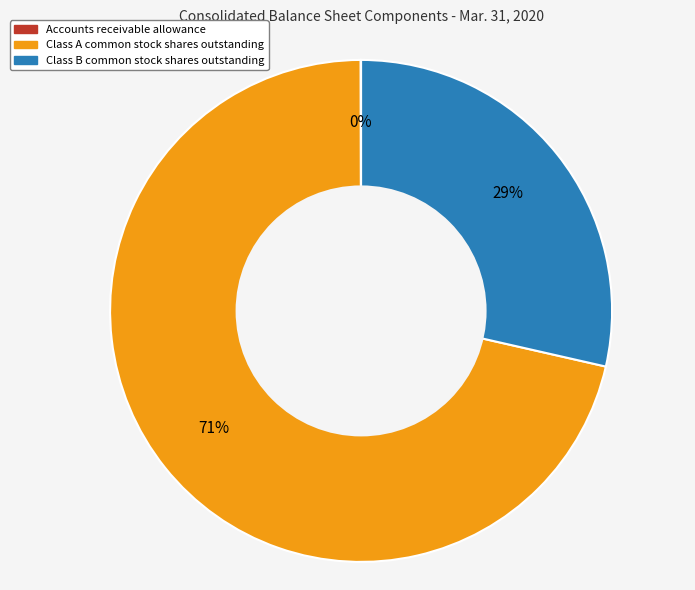

To the nearest percent, what is the difference between the largest and smallest slice percentages?

71%